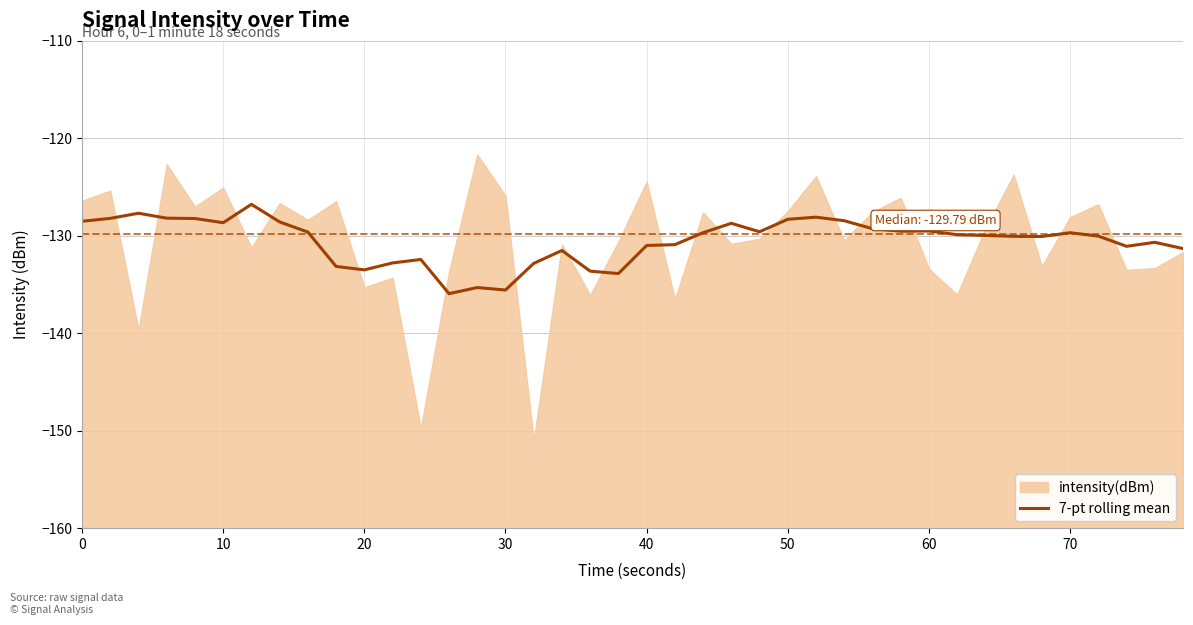

The 7-pt rolling mean series shows -131.0 at 40. True or false?

True